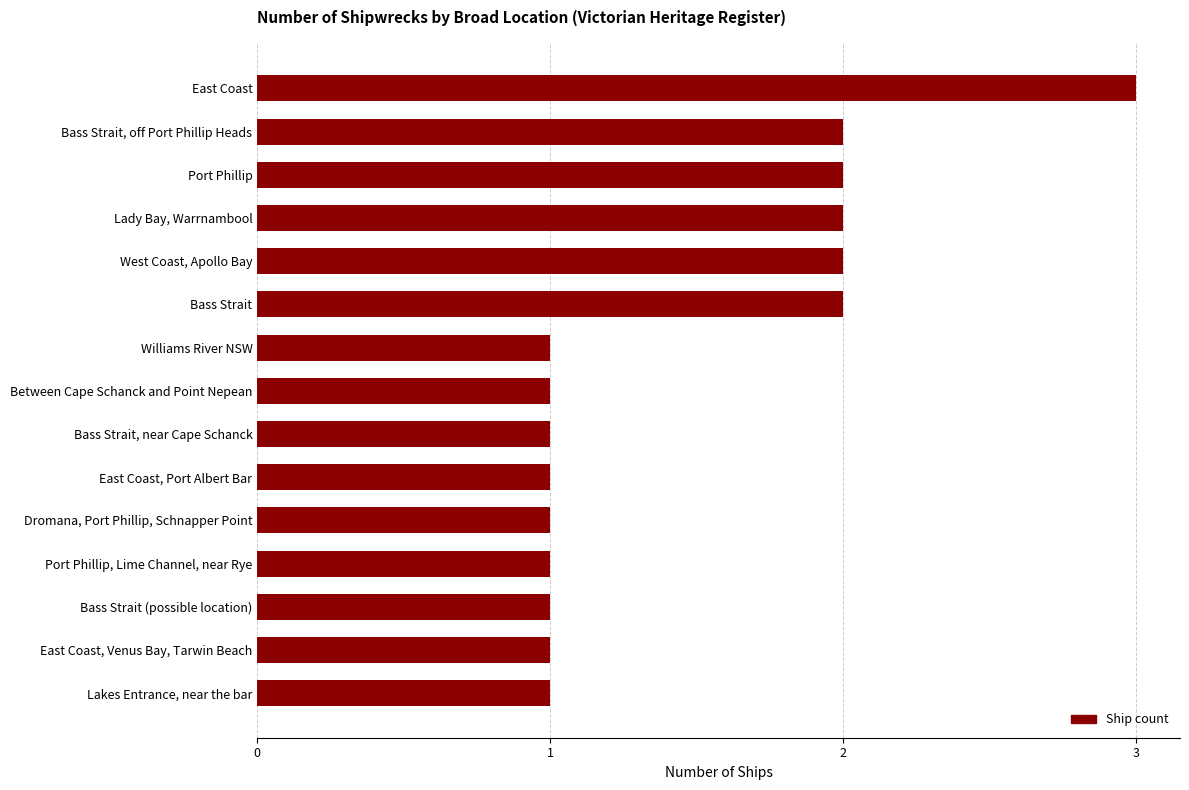

The value at Dromana, Port Phillip, Schnapper Point is 1. True or false?

True